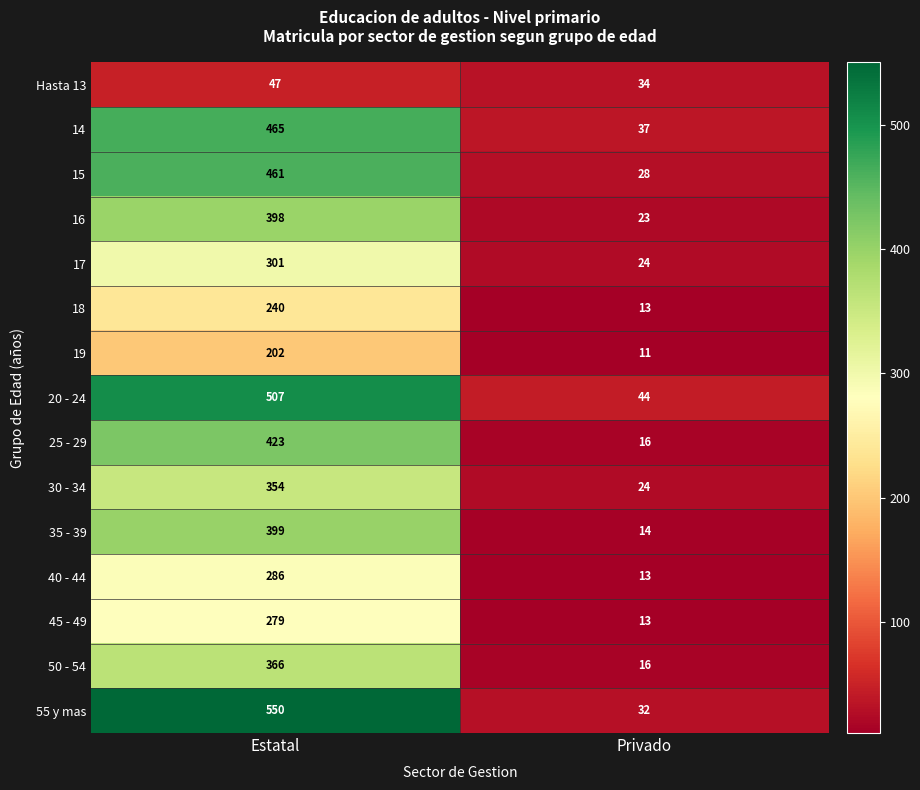

Which series has the largest range (max minus min)?

55 y mas